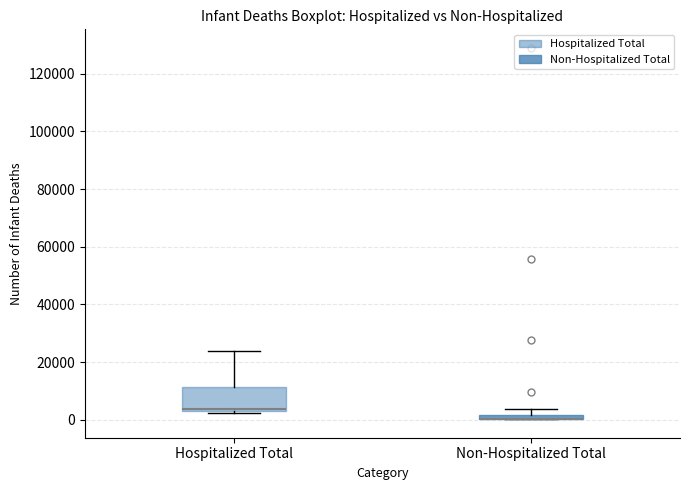

Which box is the tallest, from its lower edge to its upper edge?

Hospitalized Total